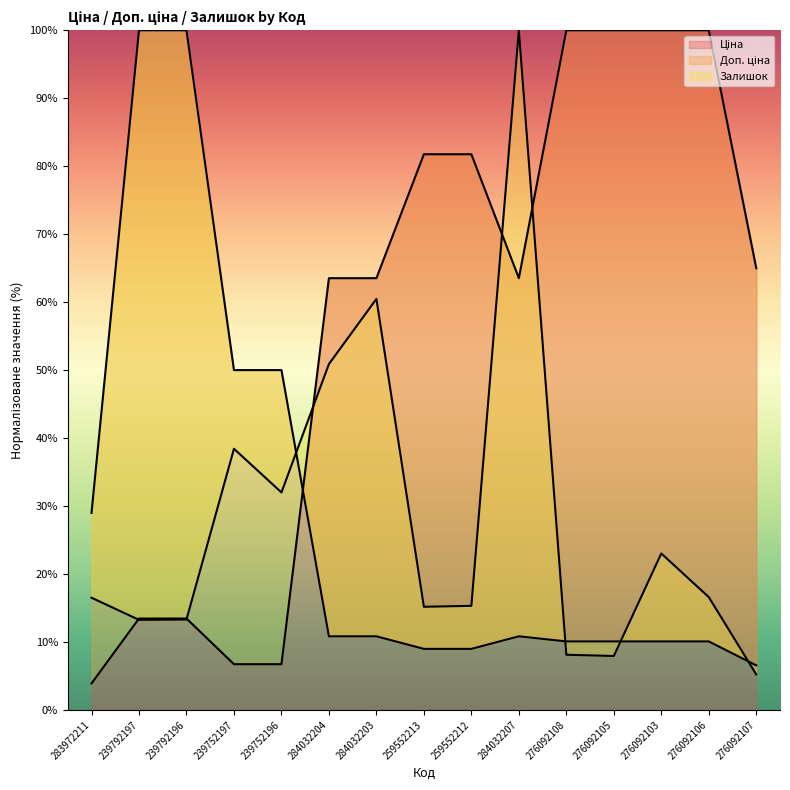

Reading right to left, transcribe all the data shown in this chart.

Ціна: 276092107=65.0	276092106=100.0	276092103=100.0	276092105=100.0	276092108=100.0	284032207=63.5	259552212=81.8	259552213=81.8	284032203=63.5	284032204=63.5	239752196=6.7	239752197=6.7	239792196=13.4	239792197=13.4	283972211=3.9
Доп. ціна: 276092107=6.5	276092106=10.1	276092103=10.1	276092105=10.1	276092108=10.1	284032207=10.8	259552212=9.0	259552213=9.0	284032203=10.8	284032204=10.8	239752196=50.0	239752197=50.0	239792196=100.0	239792197=100.0	283972211=29.0
Залишок: 276092107=5.2	276092106=16.6	276092103=23.0	276092105=7.9	276092108=8.1	284032207=100.0	259552212=15.3	259552213=15.2	284032203=60.5	284032204=50.9	239752196=32.0	239752197=38.4	239792196=13.3	239792197=13.3	283972211=16.5